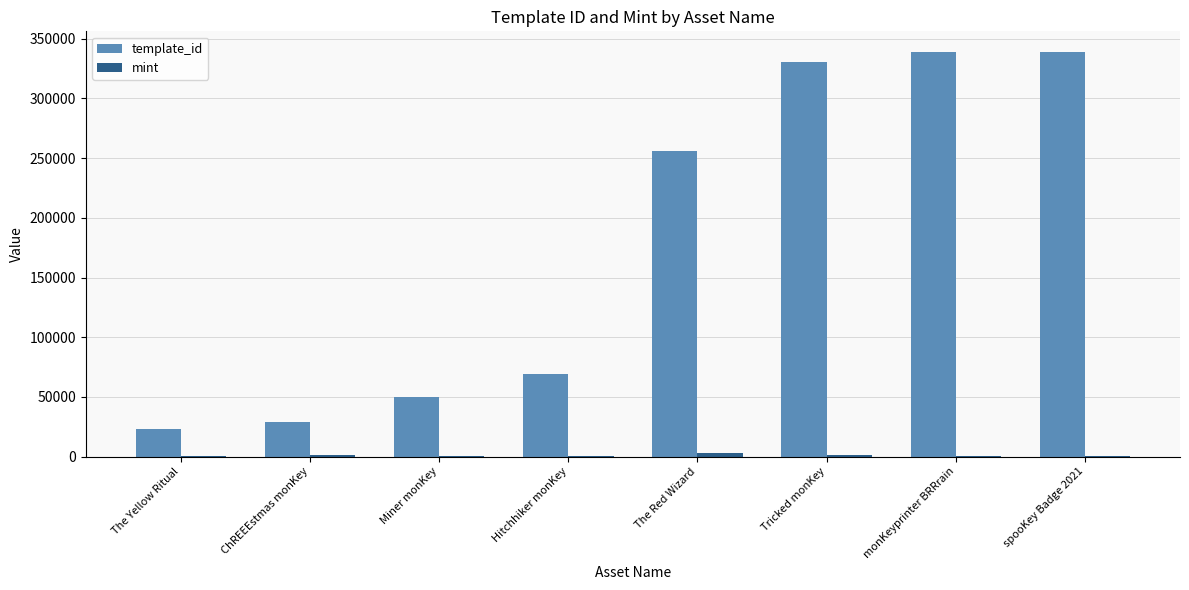

What is the maximum value shown in the chart?

339233